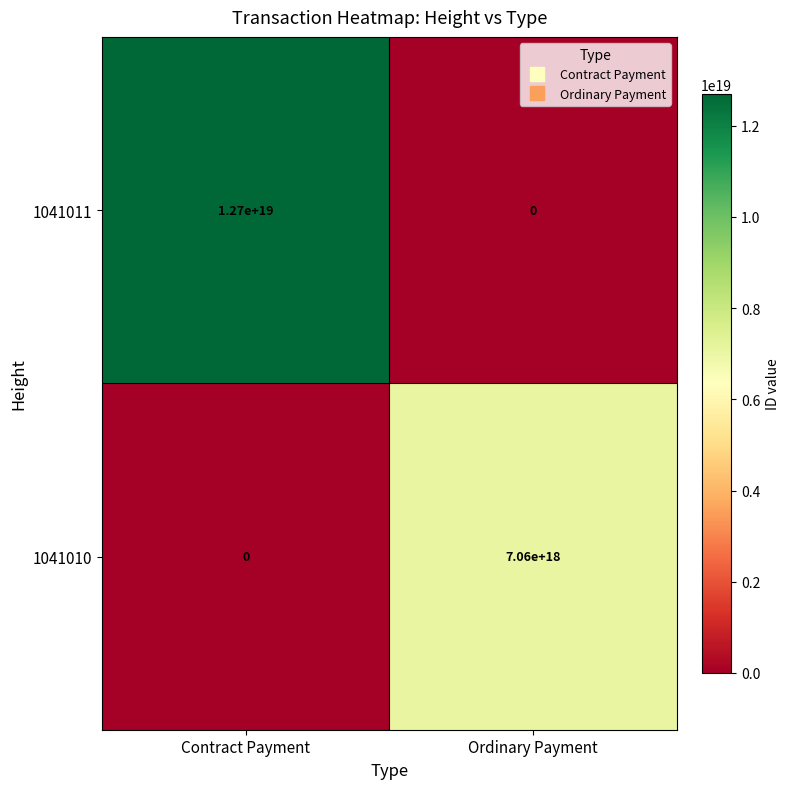

Which series changed the most between Contract Payment and Ordinary Payment?

1041011